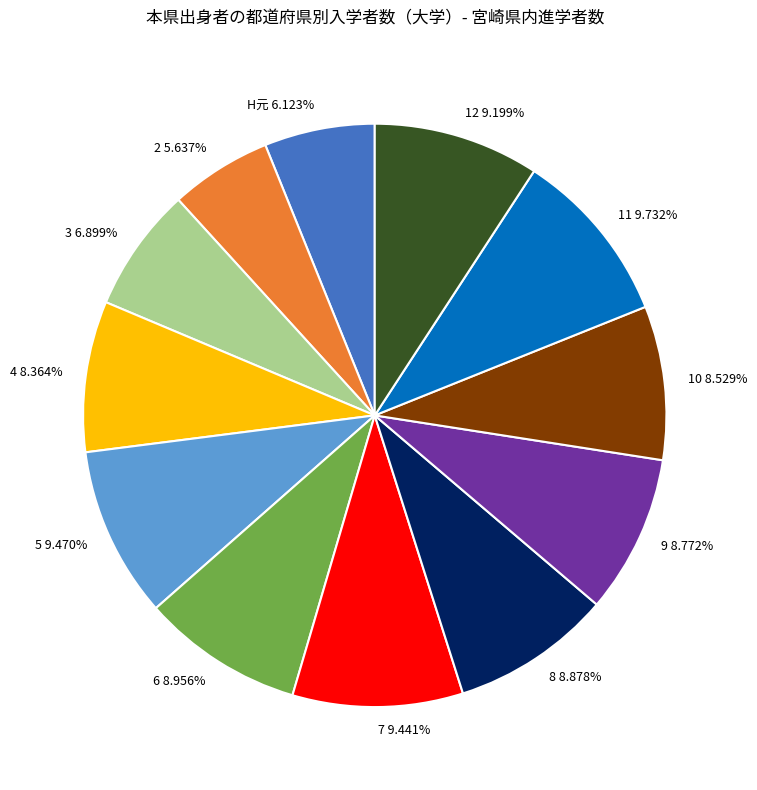

Do 10 and 12 together represent more than half of the pie?

No